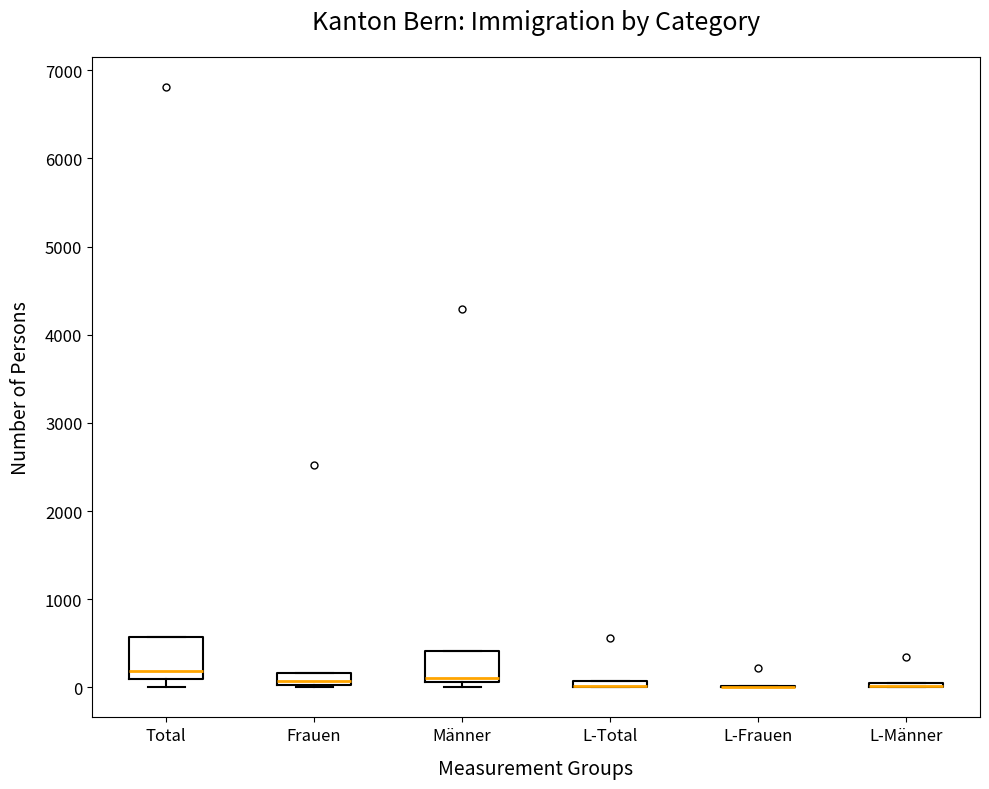

Comparing the boxes themselves (not the whiskers), which one is the tallest?

Total